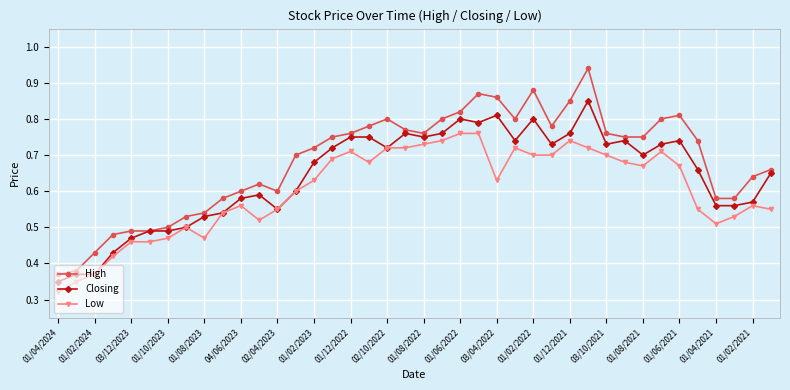

Rank the series by their maximum value, from highest to lowest.

High, Closing, Low